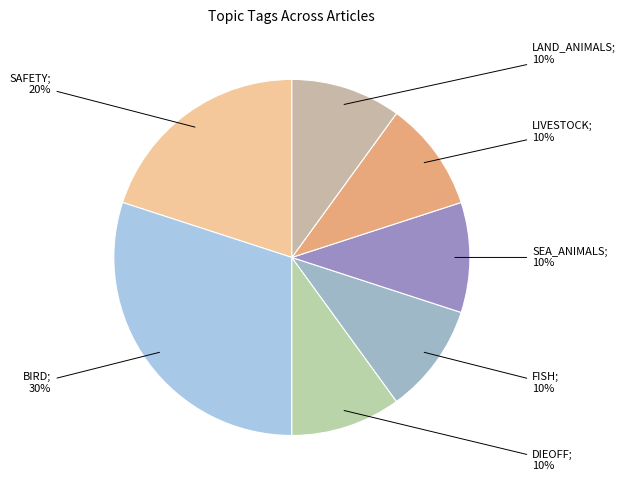

Is there a majority slice in this chart?

No